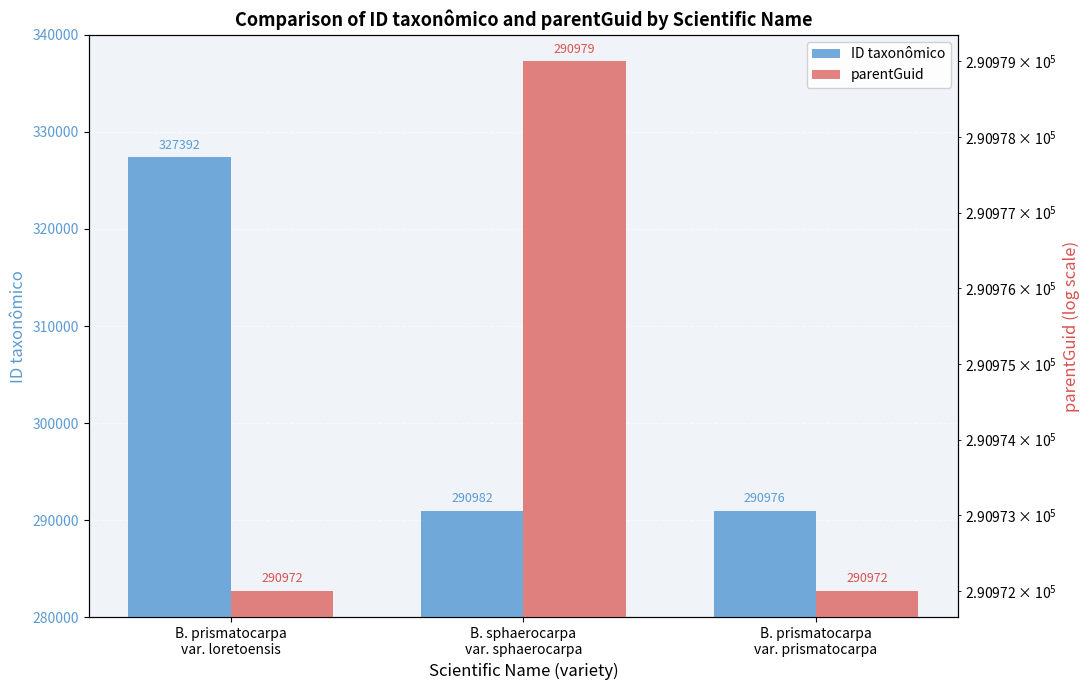

List the series in order of their peak value, highest first.

ID taxonômico, parentGuid